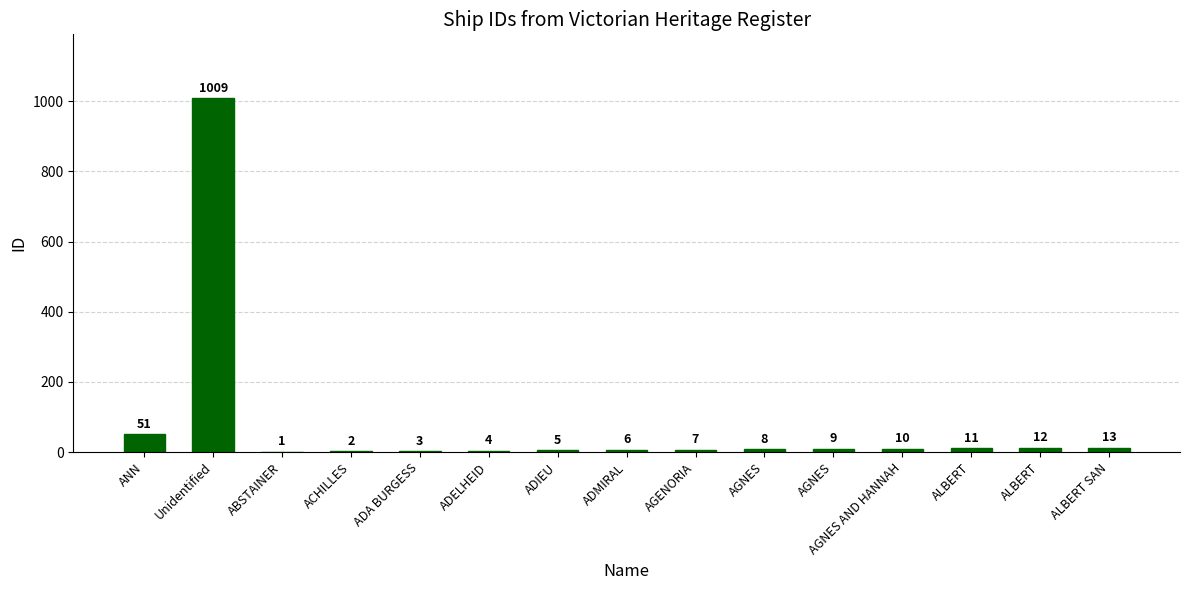

True or false: the data shows 7 at AGENORIA.

True